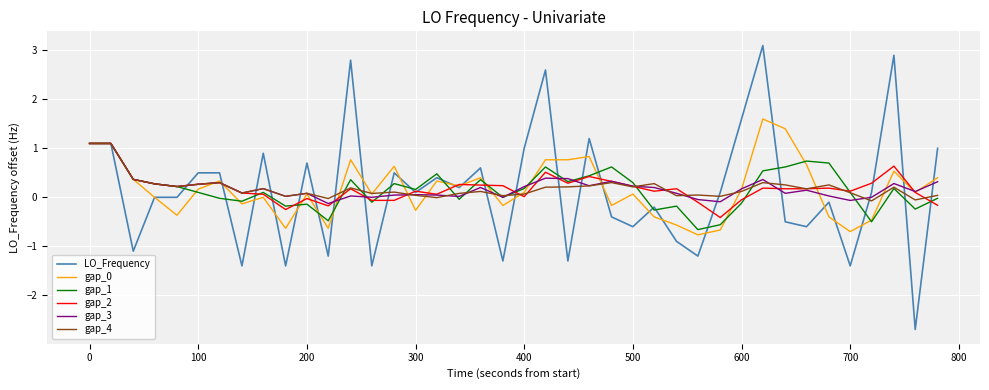

What is the highest value of the gap_2 series?

1.1